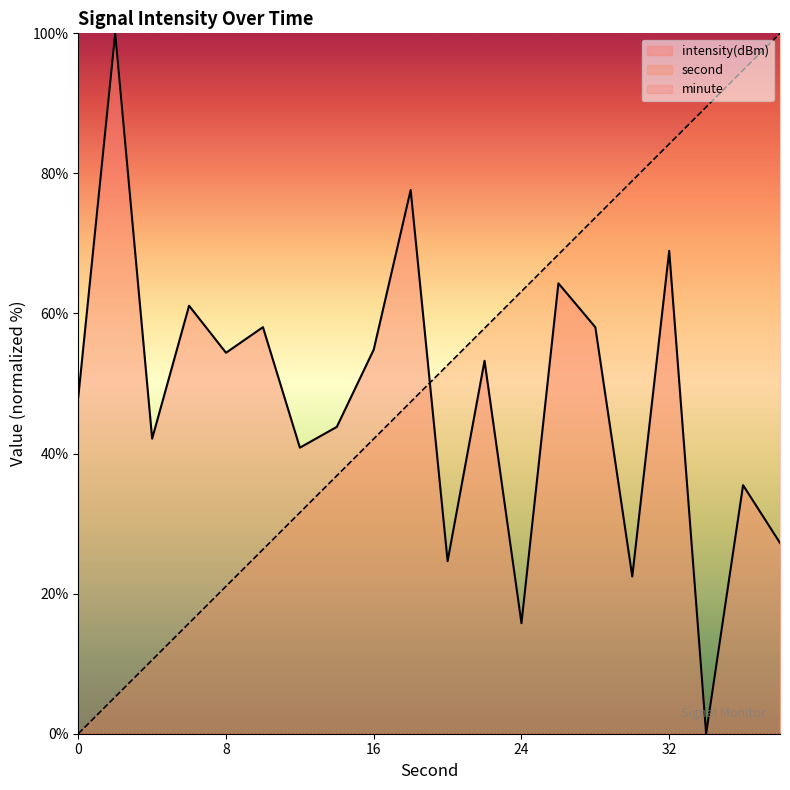

Which series has the largest total across all categories?

second